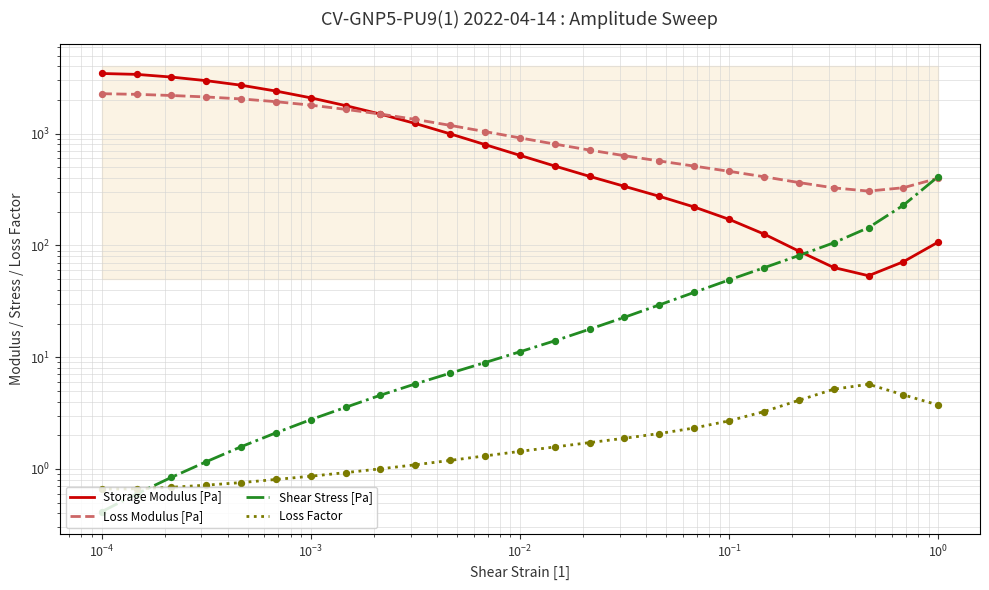

What are all the series names shown in the legend?

Storage Modulus [Pa], Loss Modulus [Pa], Shear Stress [Pa], Loss Factor